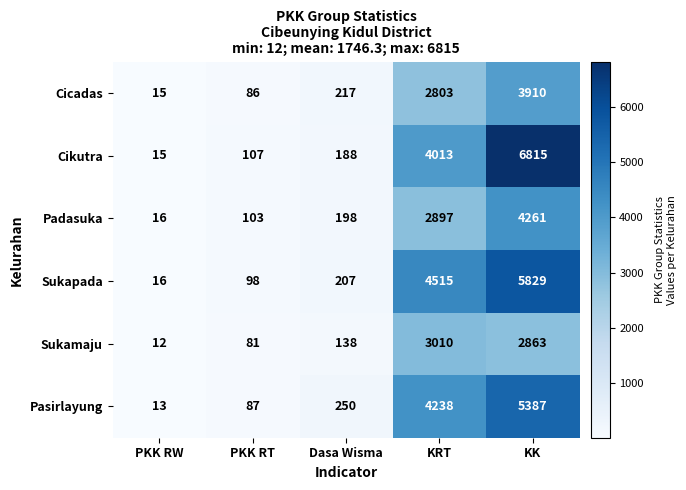

Reading left to right, transcribe all the data shown in this chart.

Cicadas: 15	86	217	2803	3910
Cikutra: 15	107	188	4013	6815
Padasuka: 16	103	198	2897	4261
Sukapada: 16	98	207	4515	5829
Sukamaju: 12	81	138	3010	2863
Pasirlayung: 13	87	250	4238	5387